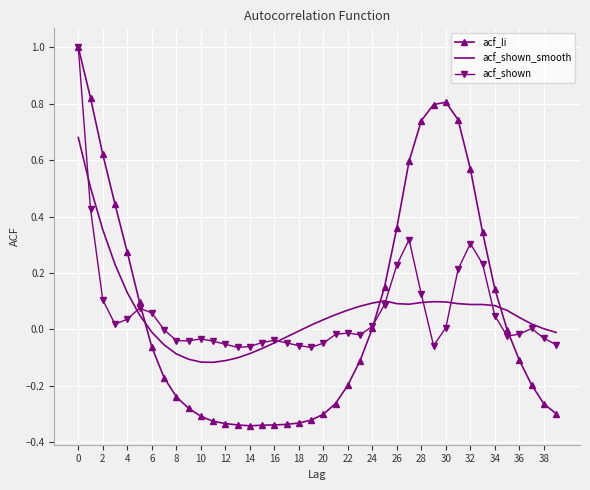

True or false: acf_shown_smooth and acf_li intersect in this chart.

True